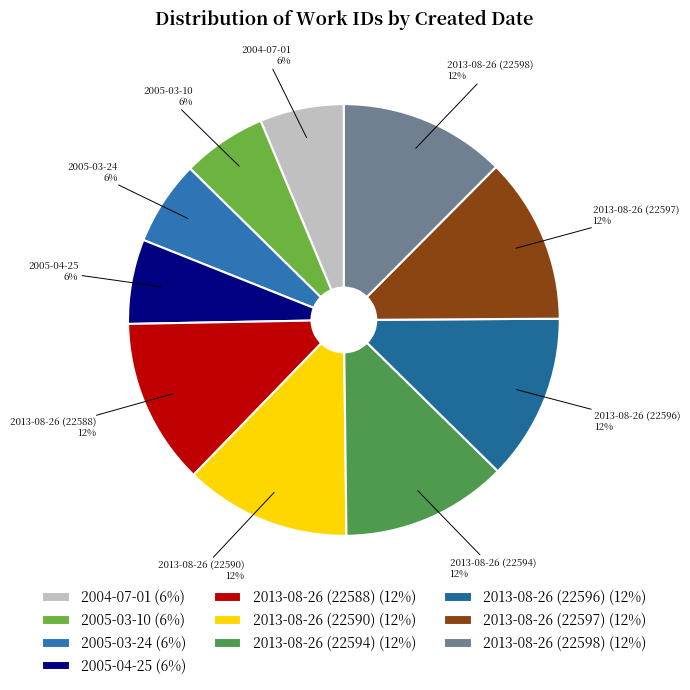

To the nearest percent, what is the difference between the largest and smallest slice percentages?

6%